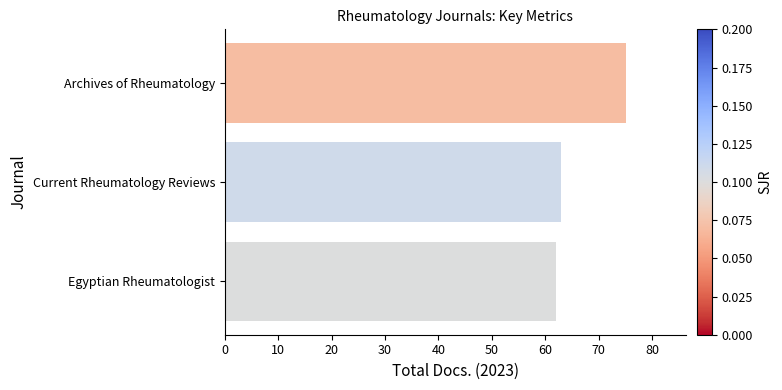

Rank the categories by value from lowest to highest.

Egyptian Rheumatologist, Current Rheumatology Reviews, Archives of Rheumatology